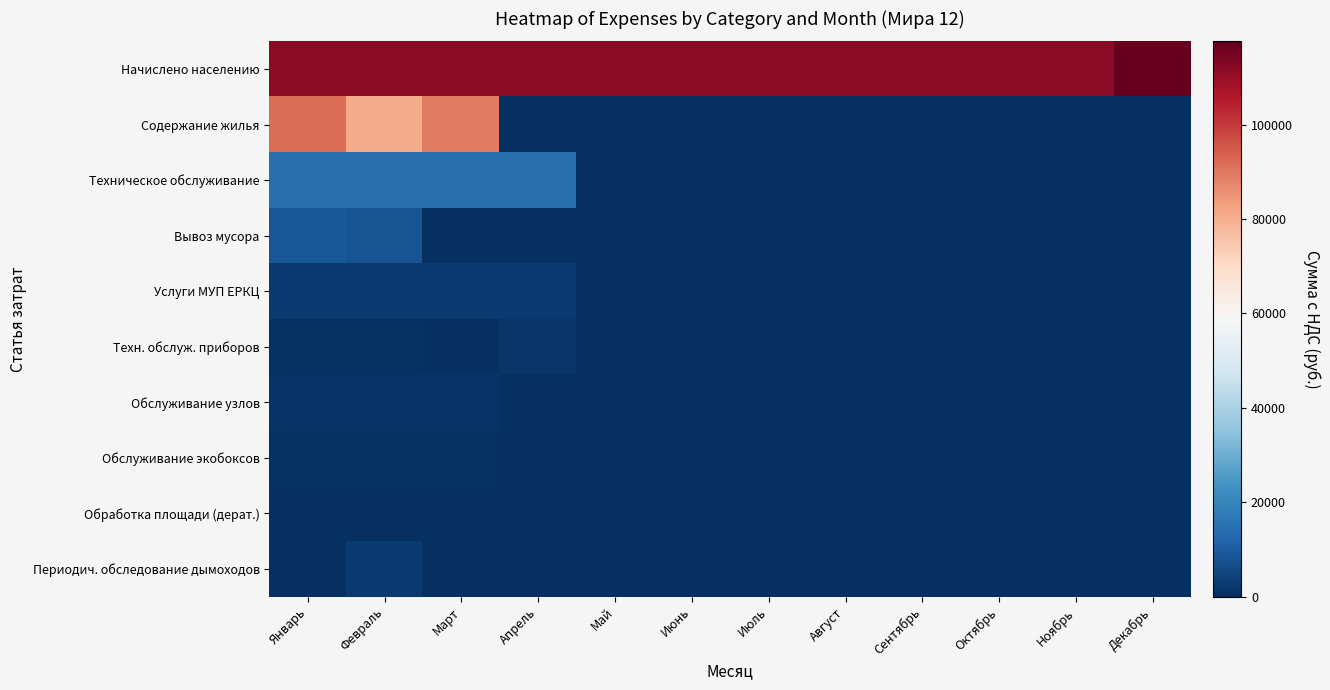

At which category does the chart reach its minimum across all series?

Апрель